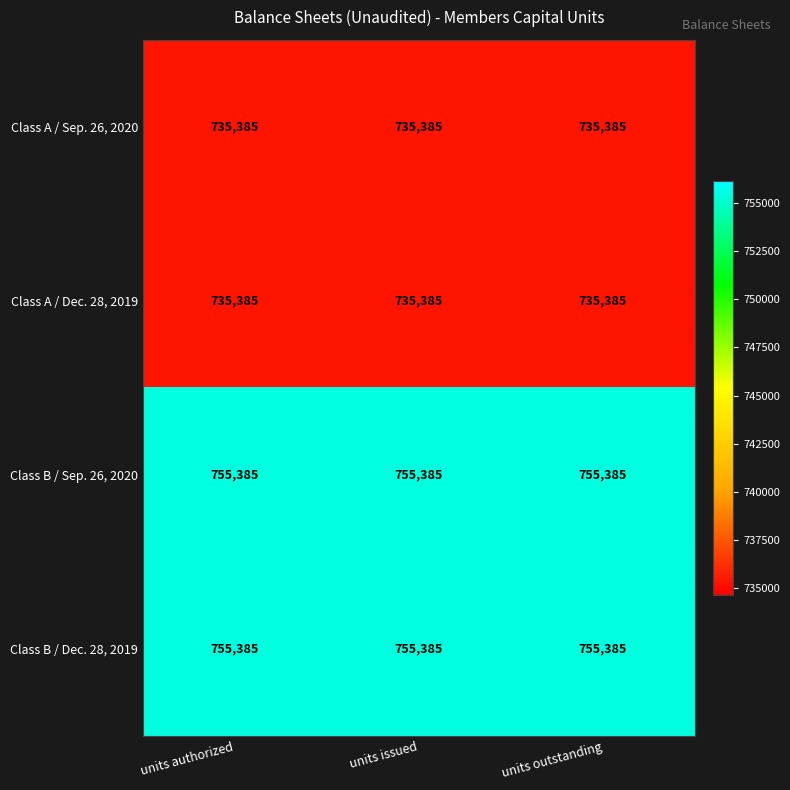

What is the spread (max minus min) of values at units authorized?

20000